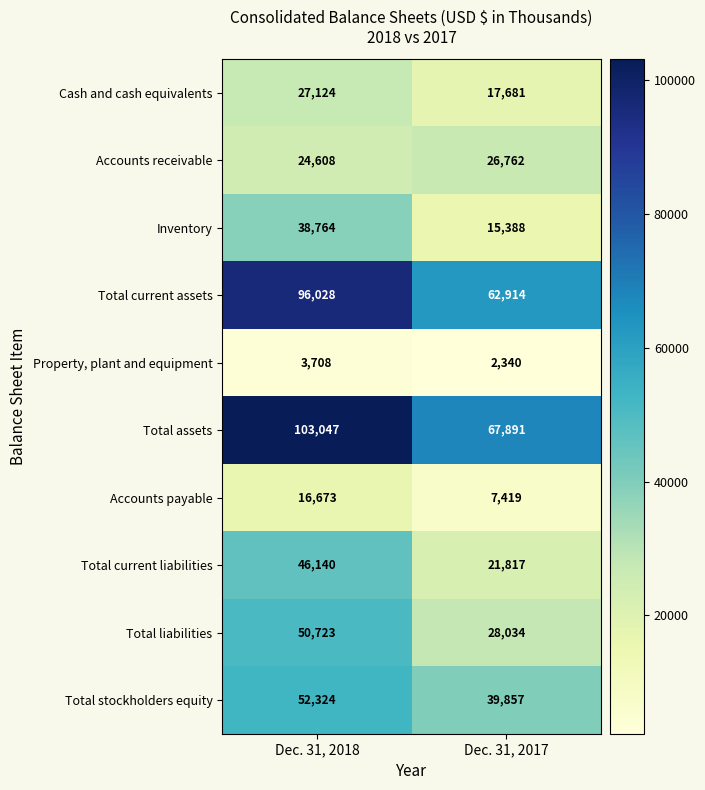

Read the Total stockholders equity value at Dec. 31, 2018.

52324